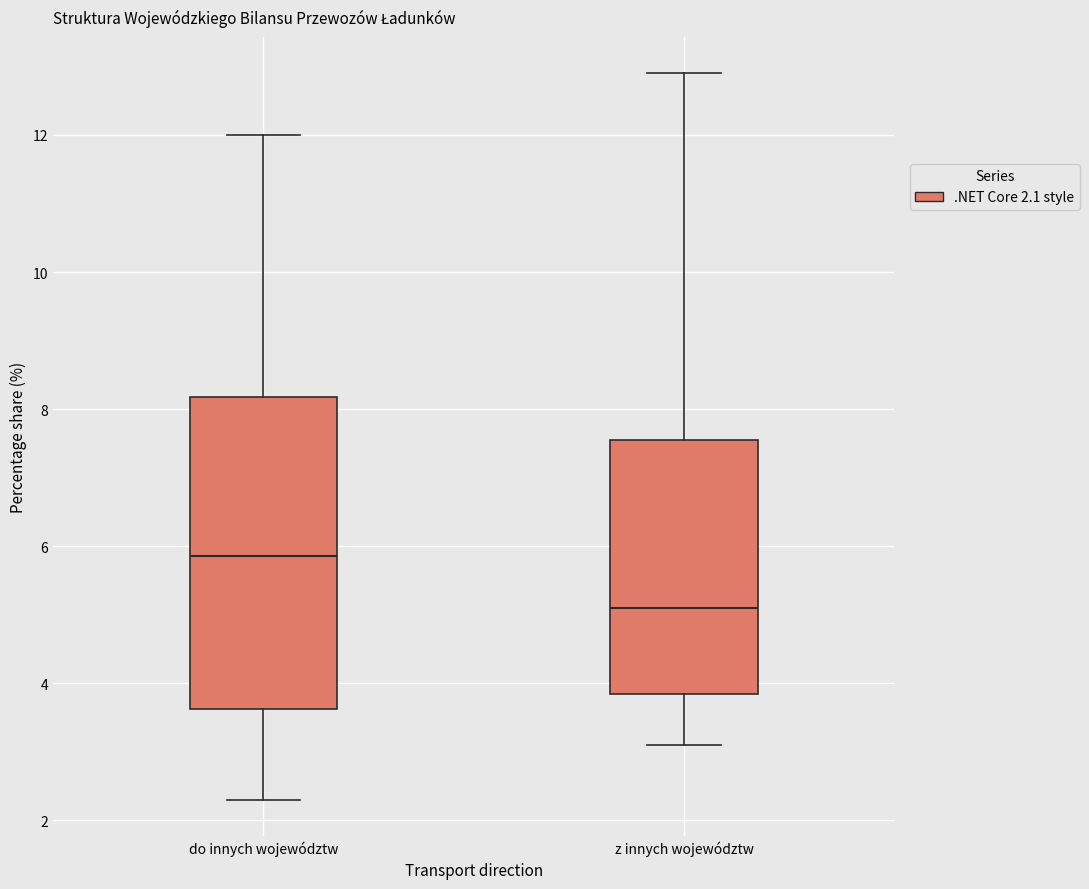

Which box has the lowest median line?

z innych województw